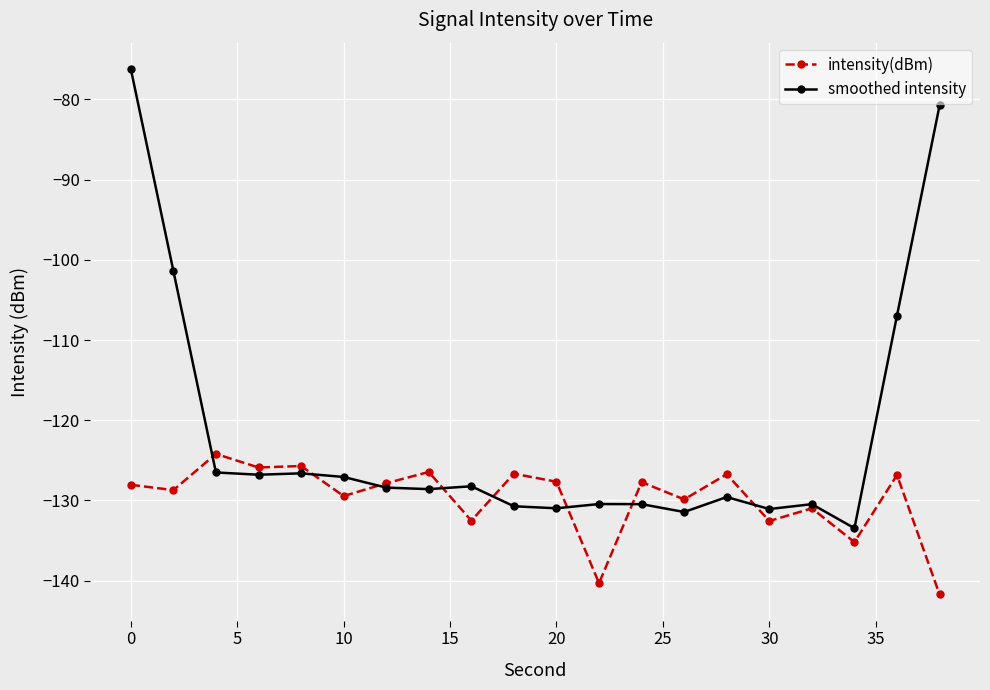

In intensity(dBm), how many points are lower than both neighbors (excluding endpoints)?

8